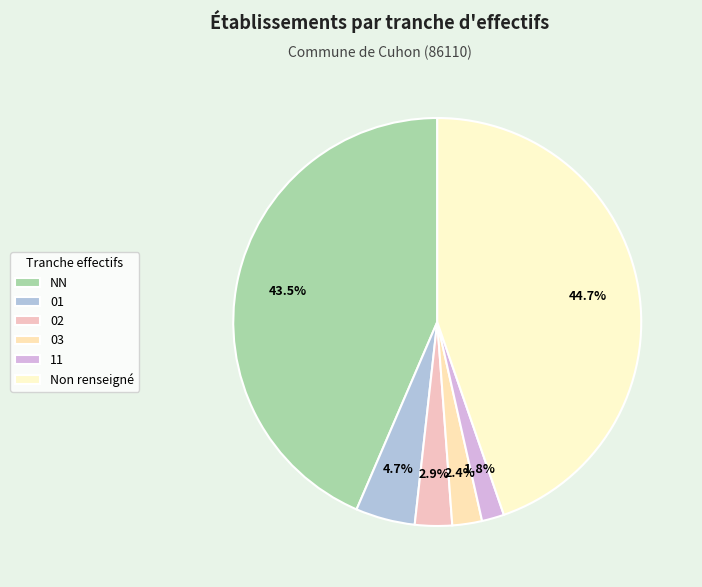

To the nearest percent, what portion does 02 represent?

3%